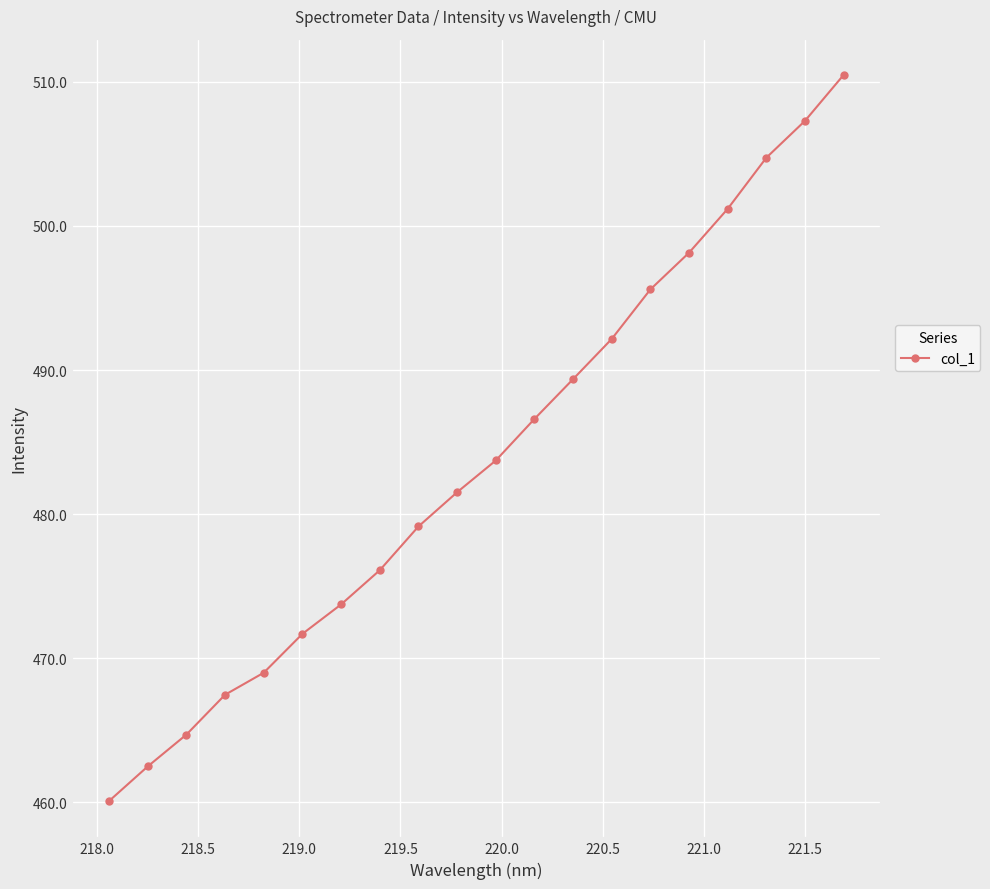

Reading left to right, extract all data points from this chart.

460.1	462.5	464.7	467.5	469.0	471.7	473.7	476.1	479.1	481.5	483.7	486.6	489.4	492.2	495.6	498.1	501.2	504.7	507.3	510.5